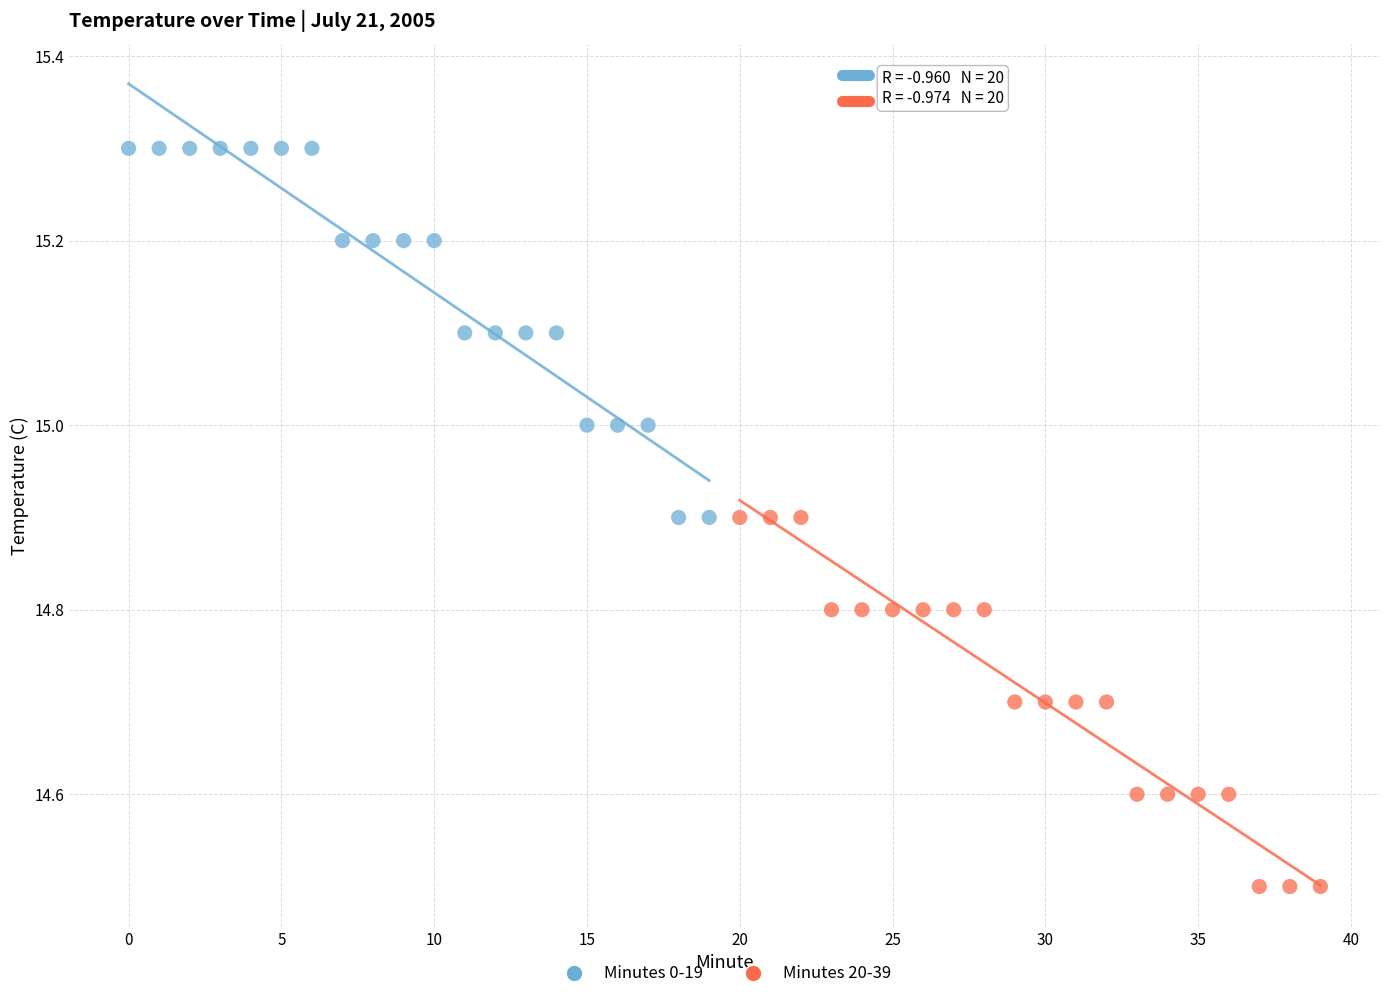

Which series contains the highest Y value?

Minutes 0-19